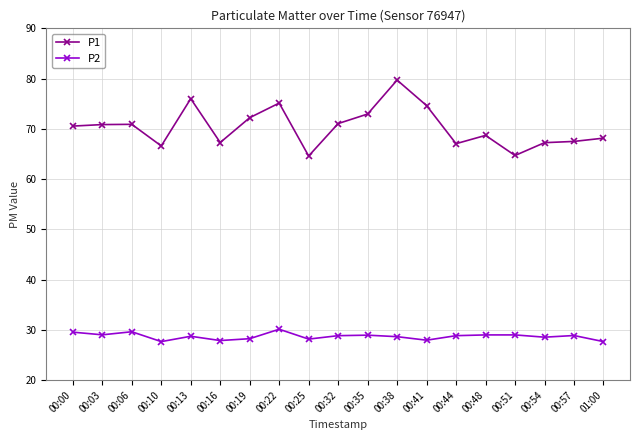

What value does the P2 series have at 00:44?

28.9